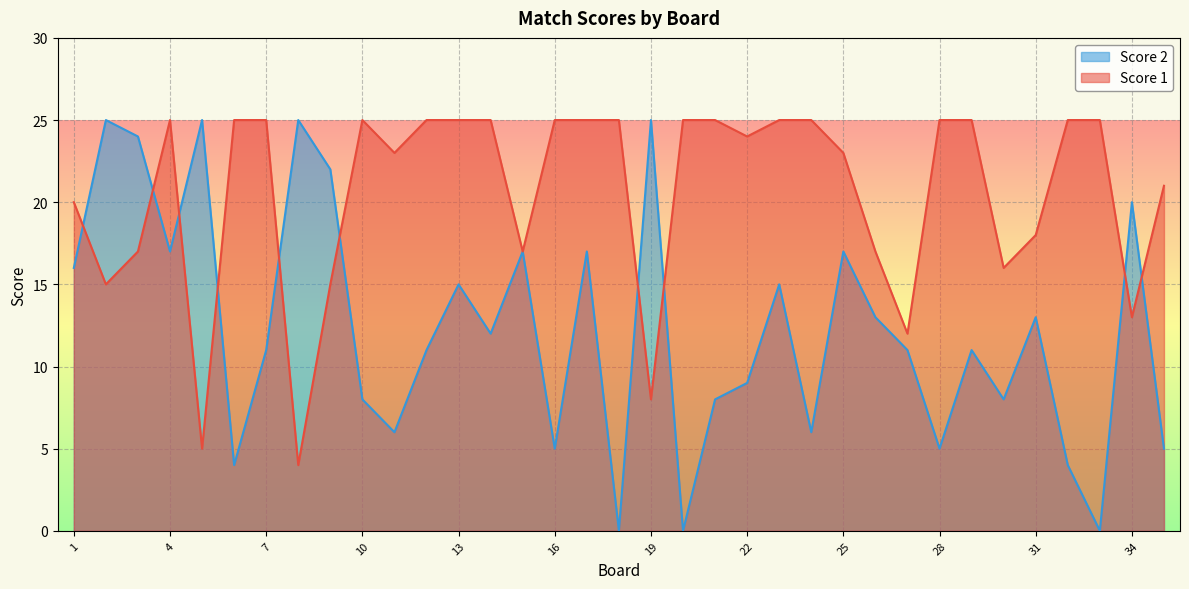

What are all the series names shown in the legend?

Score 2, Score 1